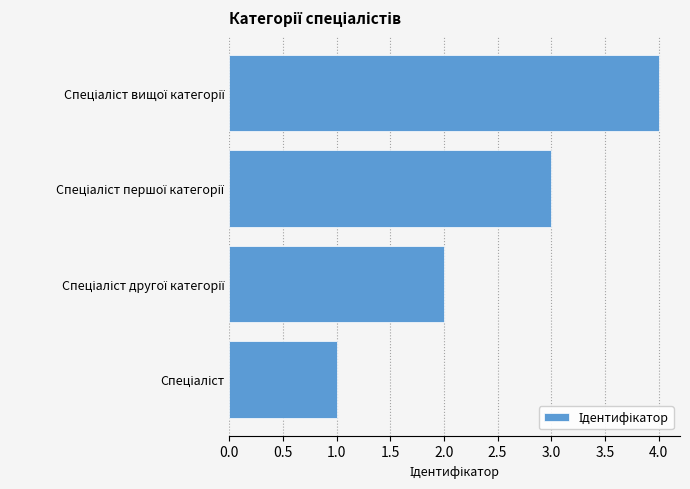

What is the greatest value displayed?

4